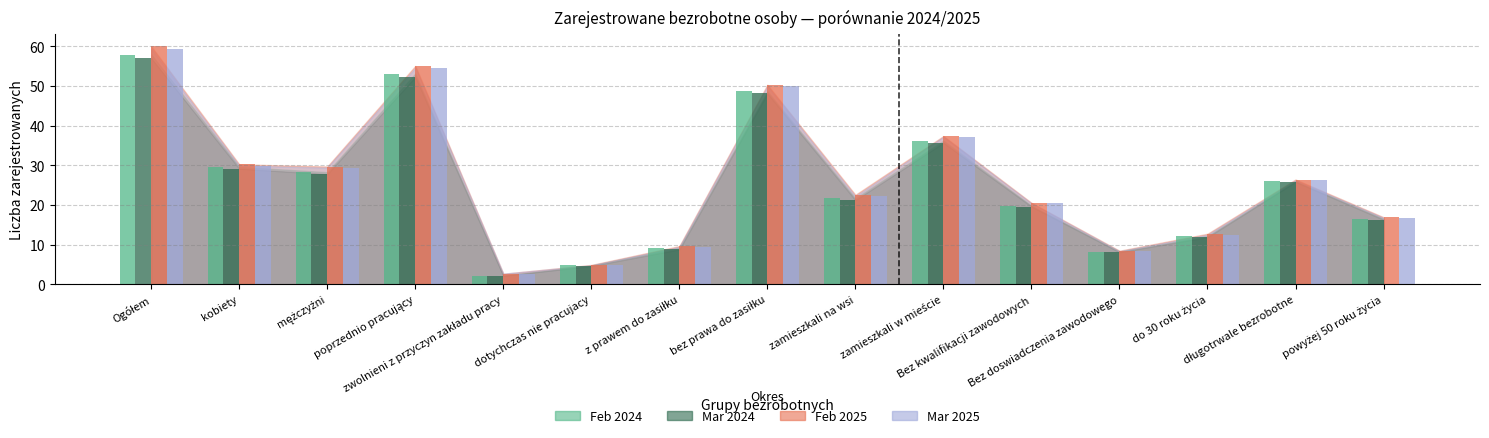

How many data points in Mar 2025 are less than 22?

7